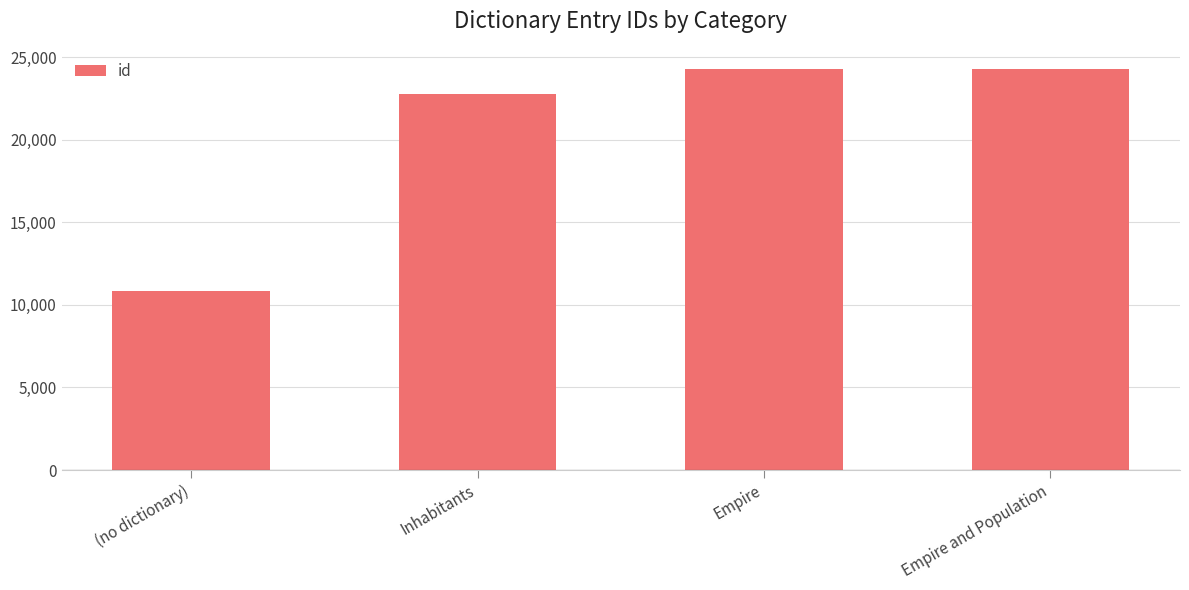

Are the bars grouped side by side (vs. stacked)?

No